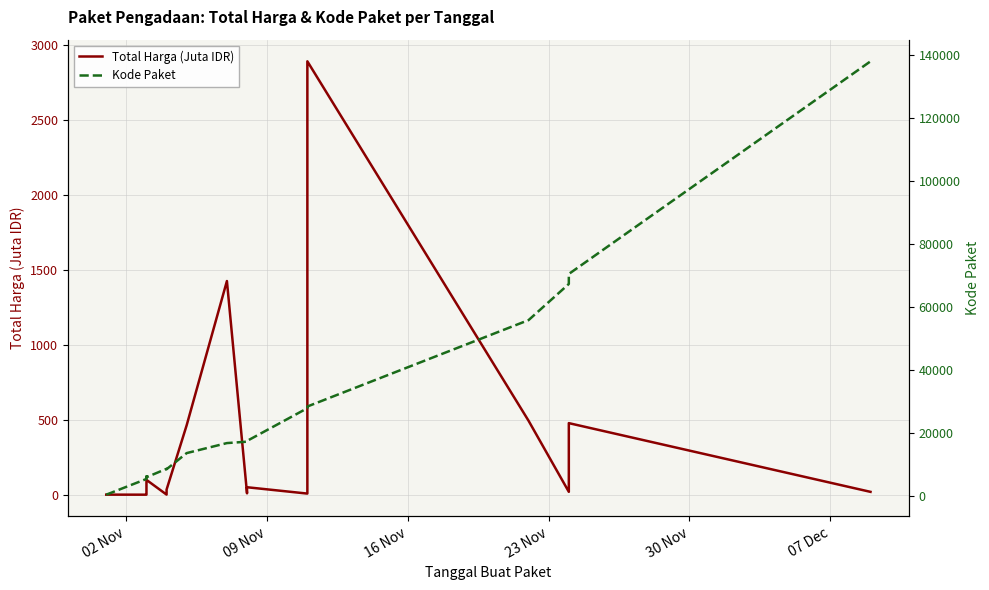

True or false: Total Harga (Juta IDR) and Kode Paket cross at least once.

False